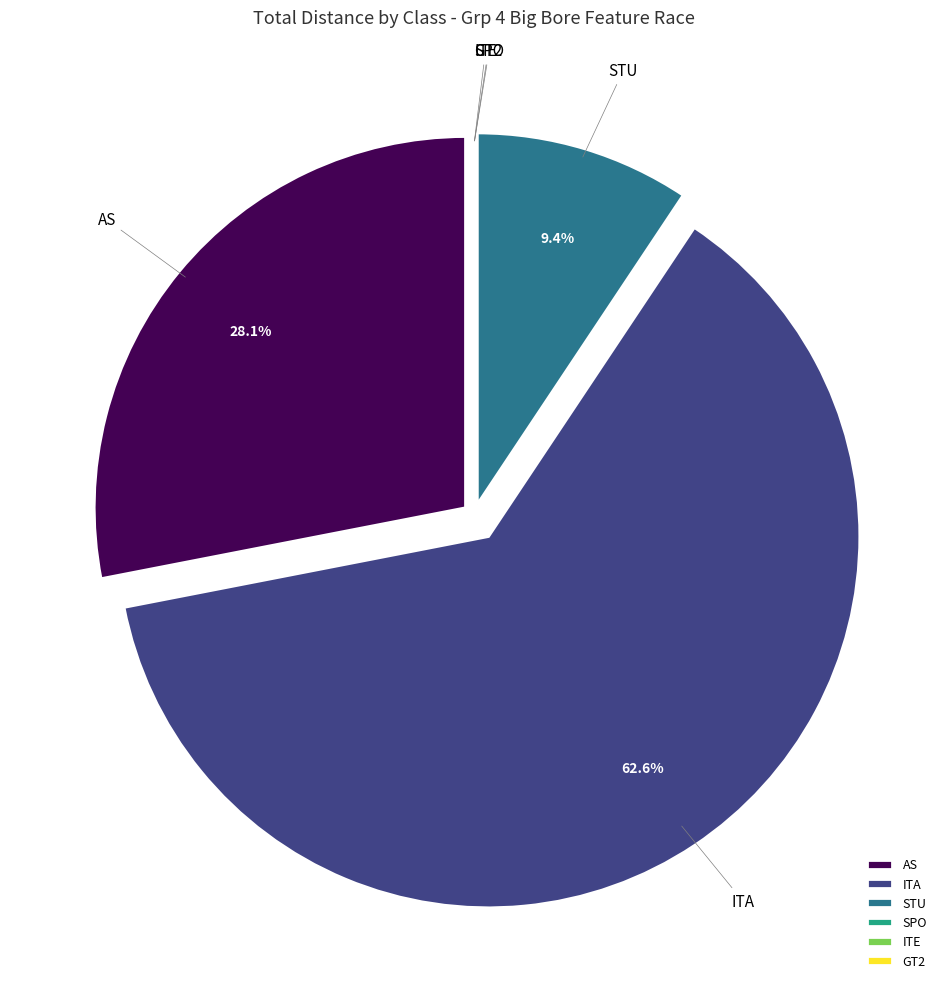

Combined, what portion of the pie is STU and ITA?

71.9%